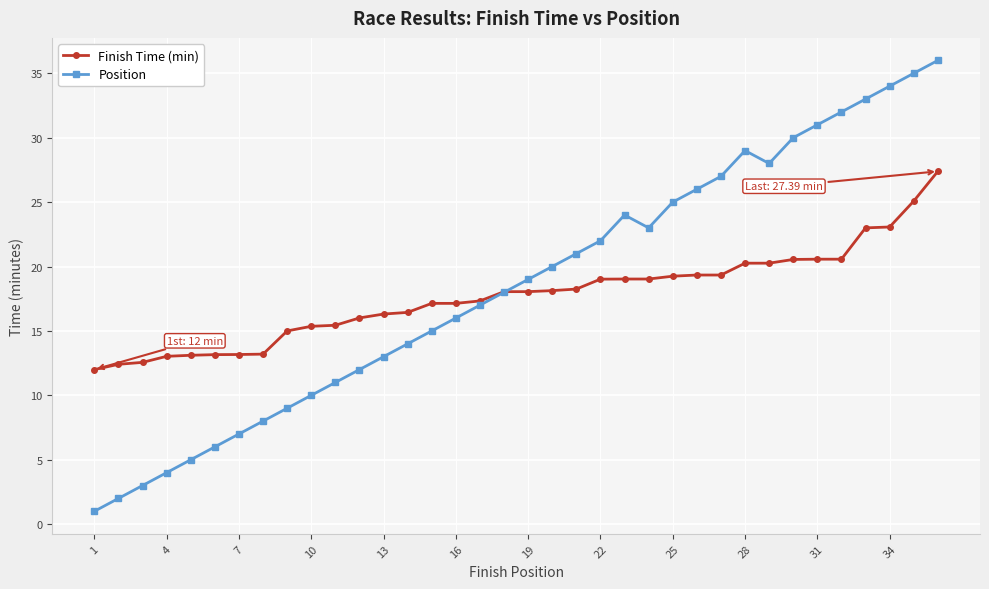

Which series has the largest range (max minus min)?

Position